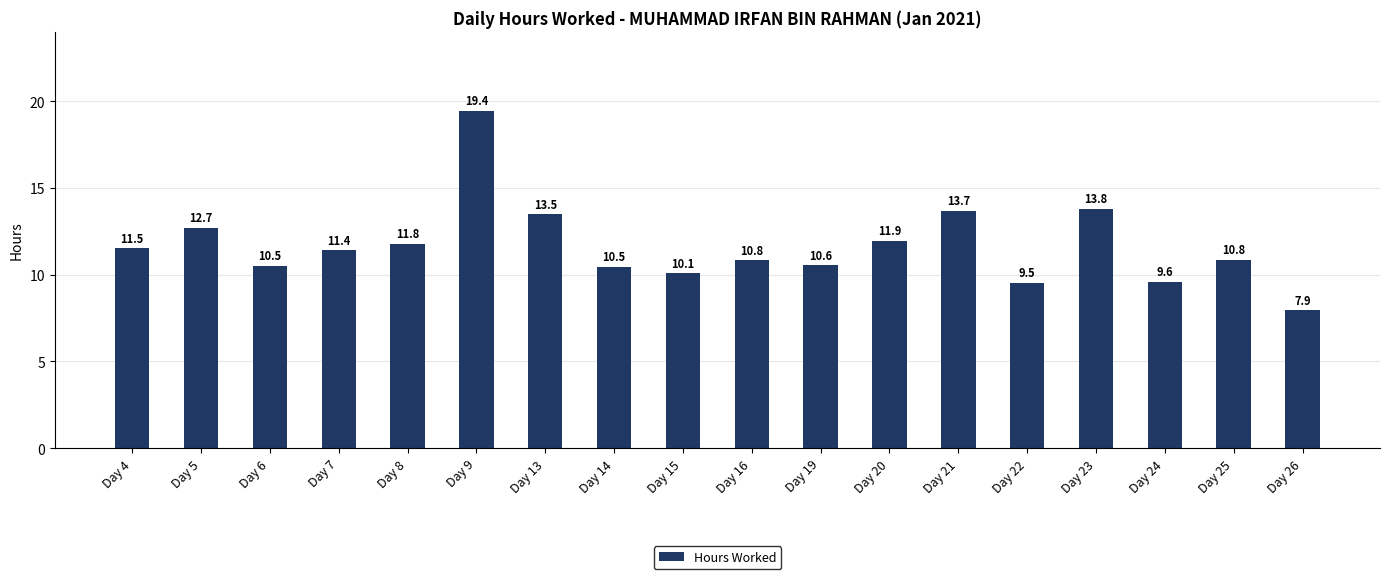

What value does the data have at Day 5?

12.7